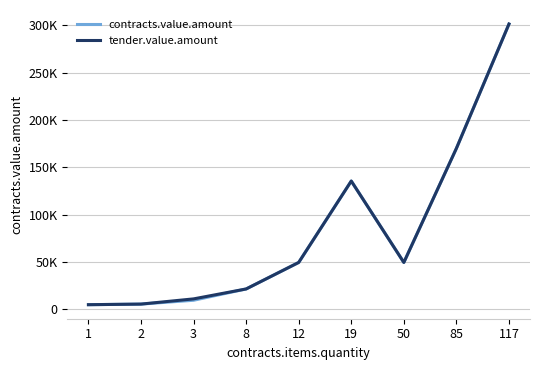

Does the chart have visible grid lines?

Yes